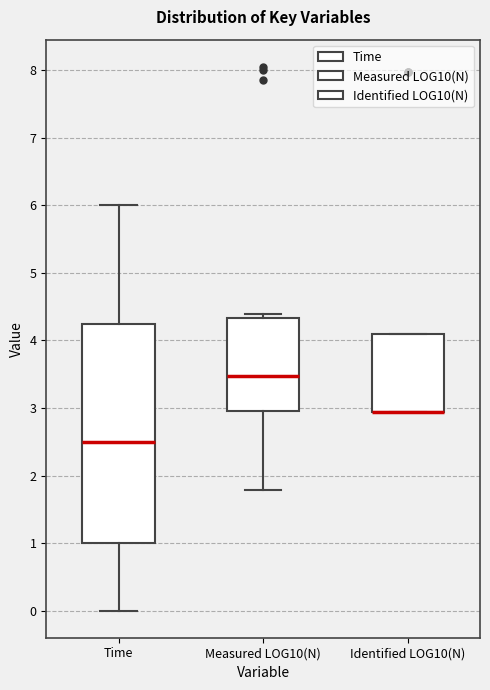

Reading left to right, transcribe this box plot: for each box, give where its median line is, the range the box spans, and where its two whiskers end, as read against the y-axis. The values are not printed on the chart, so give them approximately, as read against the axis.

Time: median 2.5, box 1.0 to 4.3, whiskers 0.0 to 6.0
Measured LOG10(N): median 3.5, box 3.0 to 4.3, whiskers 1.8 to 4.4
Identified LOG10(N): median 2.9 (drawn on the box's lower edge), box 2.9 to 4.1, whiskers 2.9 to 4.1